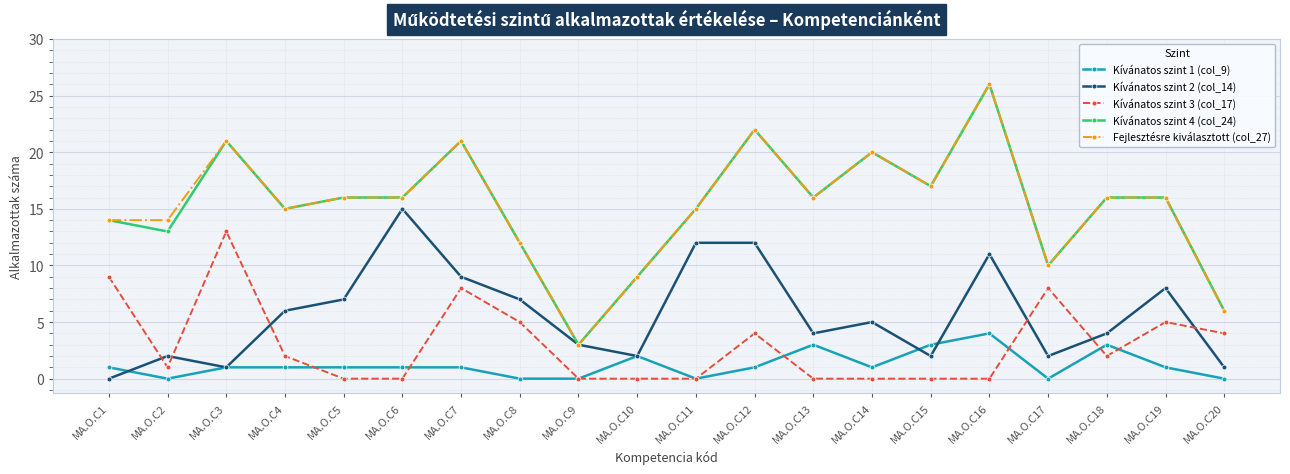

Reading left to right, transcribe all the data shown in this chart.

Kívánatos szint 1 (col_9): MA.O.C1=1	MA.O.C2=0	MA.O.C3=1	MA.O.C4=1	MA.O.C5=1	MA.O.C6=1	MA.O.C7=1	MA.O.C8=0	MA.O.C9=0	MA.O.C10=2	MA.O.C11=0	MA.O.C12=1	MA.O.C13=3	MA.O.C14=1	MA.O.C15=3	MA.O.C16=4	MA.O.C17=0	MA.O.C18=3	MA.O.C19=1	MA.O.C20=0
Kívánatos szint 2 (col_14): MA.O.C1=0	MA.O.C2=2	MA.O.C3=1	MA.O.C4=6	MA.O.C5=7	MA.O.C6=15	MA.O.C7=9	MA.O.C8=7	MA.O.C9=3	MA.O.C10=2	MA.O.C11=12	MA.O.C12=12	MA.O.C13=4	MA.O.C14=5	MA.O.C15=2	MA.O.C16=11	MA.O.C17=2	MA.O.C18=4	MA.O.C19=8	MA.O.C20=1
Kívánatos szint 3 (col_17): MA.O.C1=9	MA.O.C2=1	MA.O.C3=13	MA.O.C4=2	MA.O.C5=0	MA.O.C6=0	MA.O.C7=8	MA.O.C8=5	MA.O.C9=0	MA.O.C10=0	MA.O.C11=0	MA.O.C12=4	MA.O.C13=0	MA.O.C14=0	MA.O.C15=0	MA.O.C16=0	MA.O.C17=8	MA.O.C18=2	MA.O.C19=5	MA.O.C20=4
Kívánatos szint 4 (col_24): MA.O.C1=14	MA.O.C2=13	MA.O.C3=21	MA.O.C4=15	MA.O.C5=16	MA.O.C6=16	MA.O.C7=21	MA.O.C8=12	MA.O.C9=3	MA.O.C10=9	MA.O.C11=15	MA.O.C12=22	MA.O.C13=16	MA.O.C14=20	MA.O.C15=17	MA.O.C16=26	MA.O.C17=10	MA.O.C18=16	MA.O.C19=16	MA.O.C20=6
Fejlesztésre kiválasztott (col_27): MA.O.C1=14	MA.O.C2=14	MA.O.C3=21	MA.O.C4=15	MA.O.C5=16	MA.O.C6=16	MA.O.C7=21	MA.O.C8=12	MA.O.C9=3	MA.O.C10=9	MA.O.C11=15	MA.O.C12=22	MA.O.C13=16	MA.O.C14=20	MA.O.C15=17	MA.O.C16=26	MA.O.C17=10	MA.O.C18=16	MA.O.C19=16	MA.O.C20=6